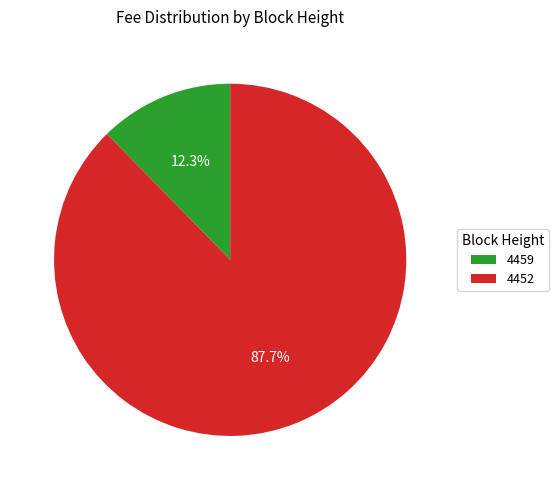

How many slices are in this pie chart?

2